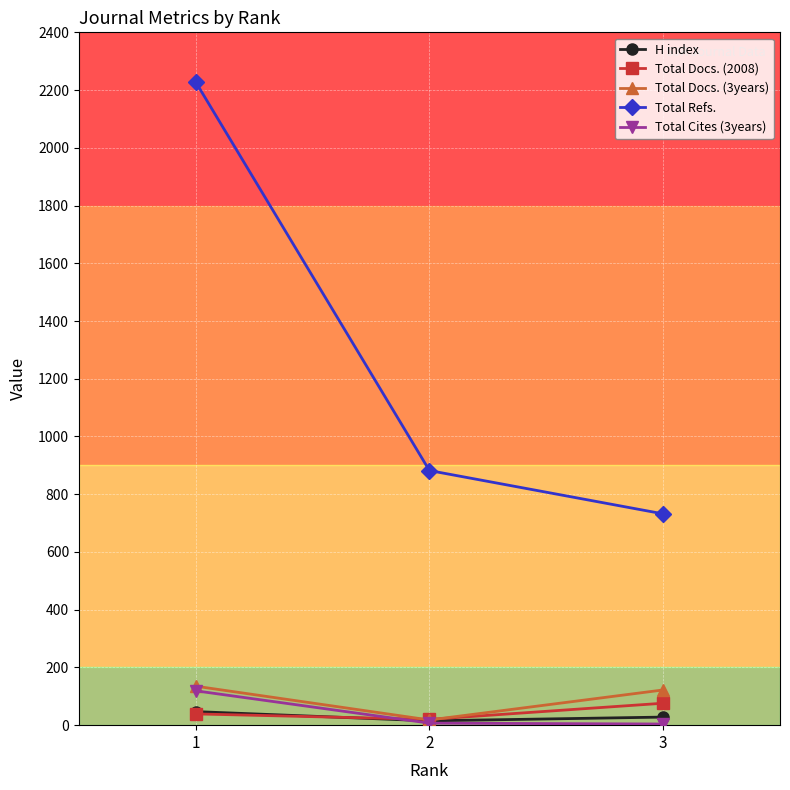

What is the maximum value shown in the chart?

2228